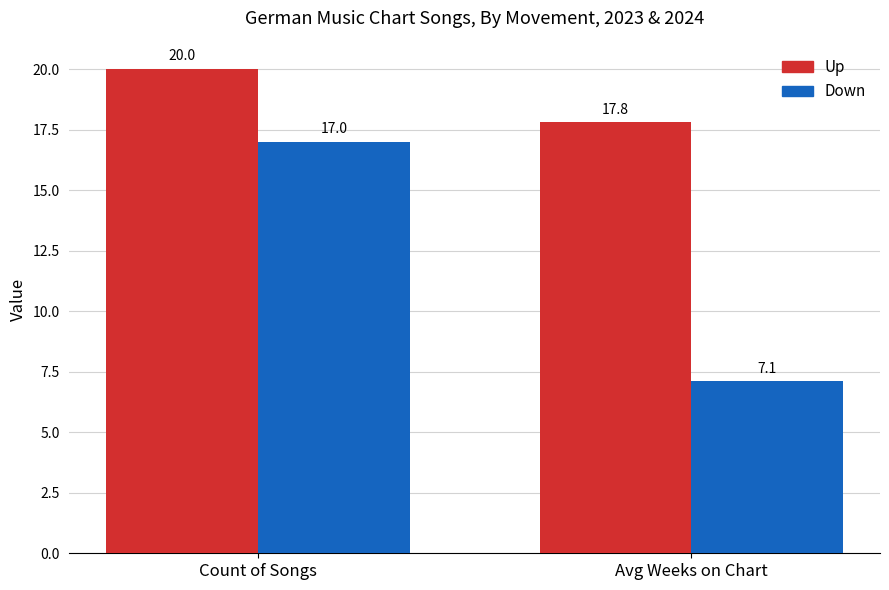

The Up series shows 20.0 at Count of Songs. True or false?

True